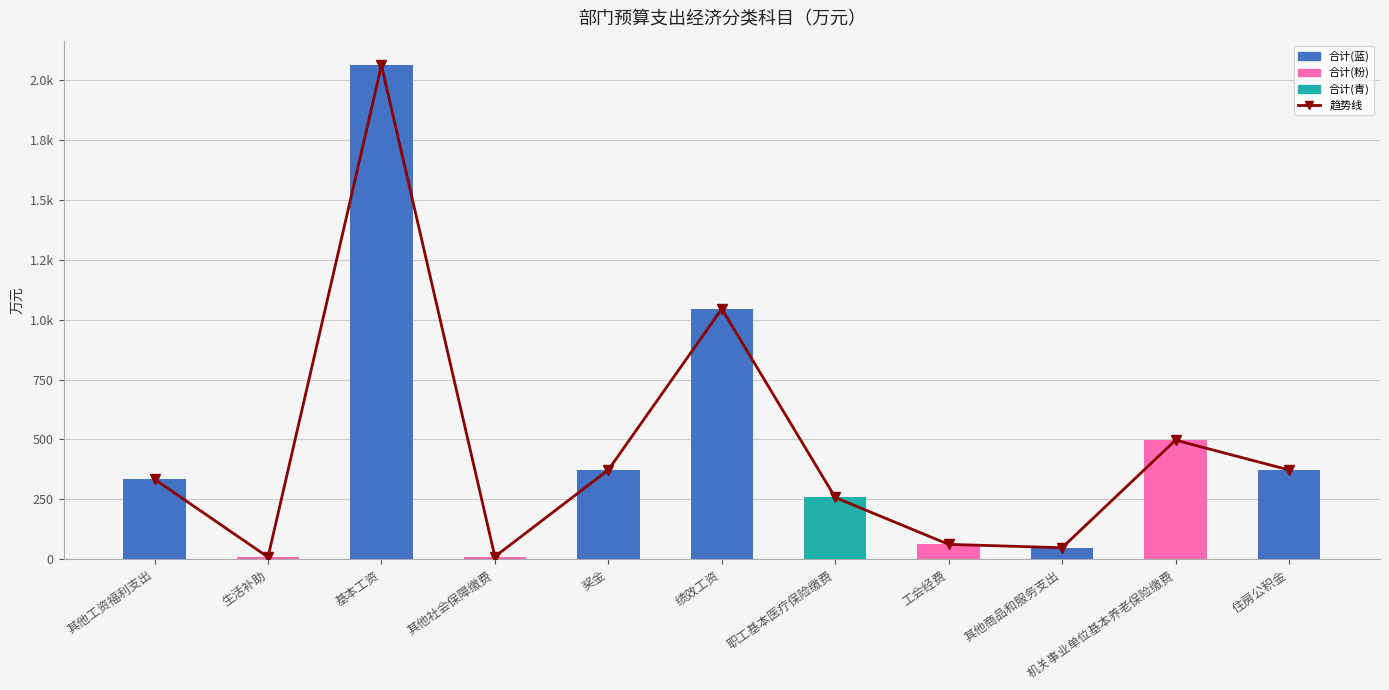

What is the sum of all 趋势线 values?

5072.2